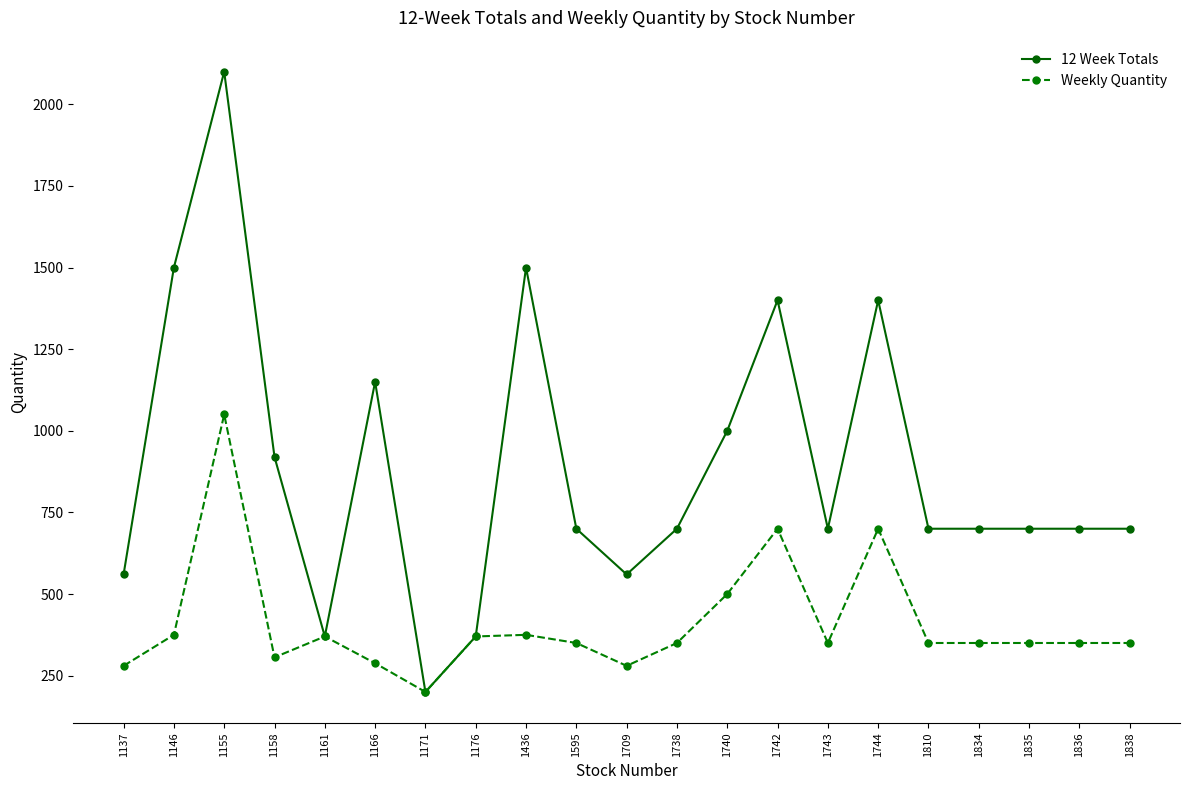

What is the value of the 12 Week Totals point at the 19th from the left?

700